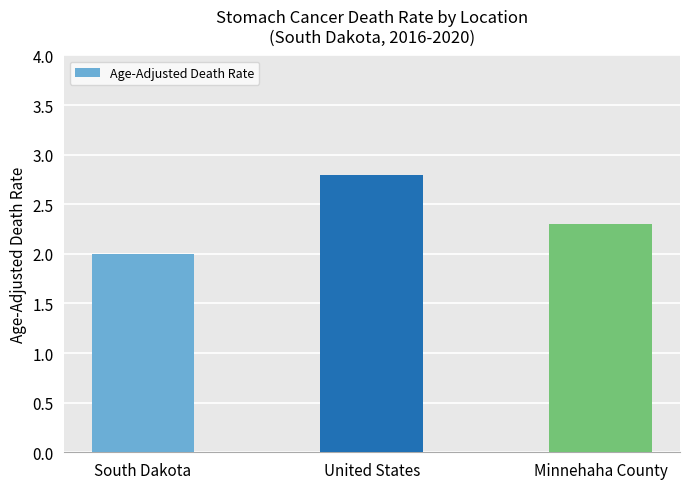

List the labels in order of value, smallest first.

South Dakota, Minnehaha County, United States